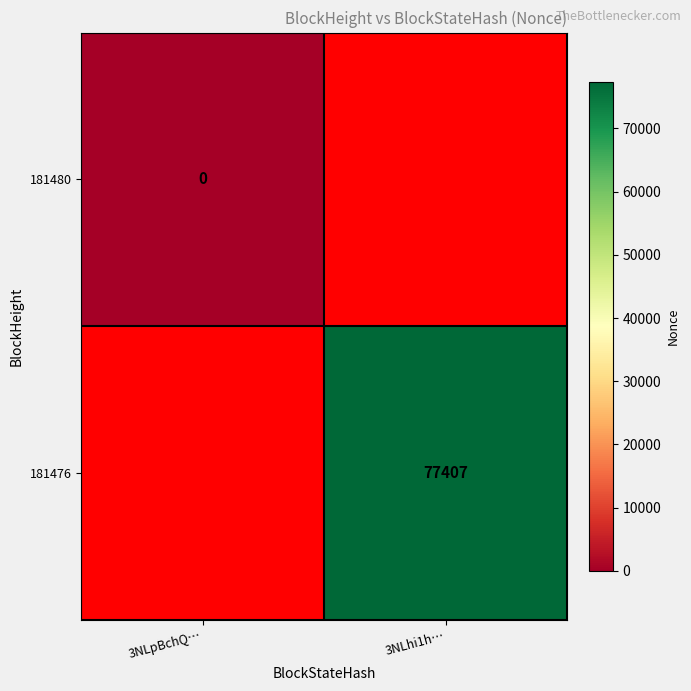

Is the value of 181480 at 3NLpBchQ… greater than the value of 181476 at 3NLhi1h…?

No